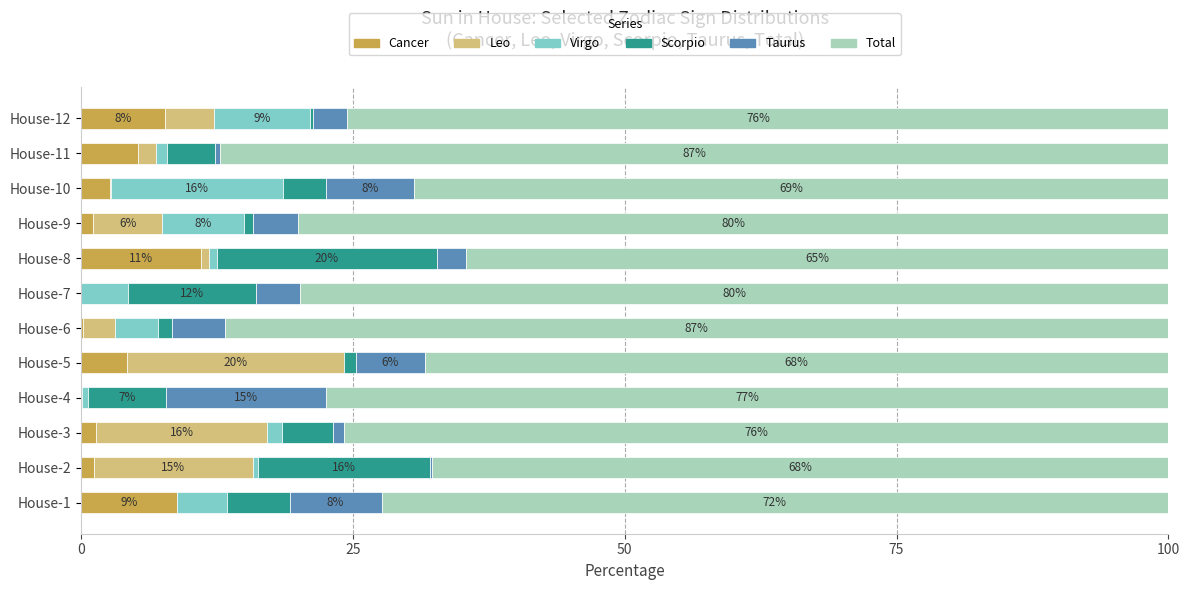

What are all the series names shown in the legend?

Cancer, Leo, Virgo, Scorpio, Taurus, Total